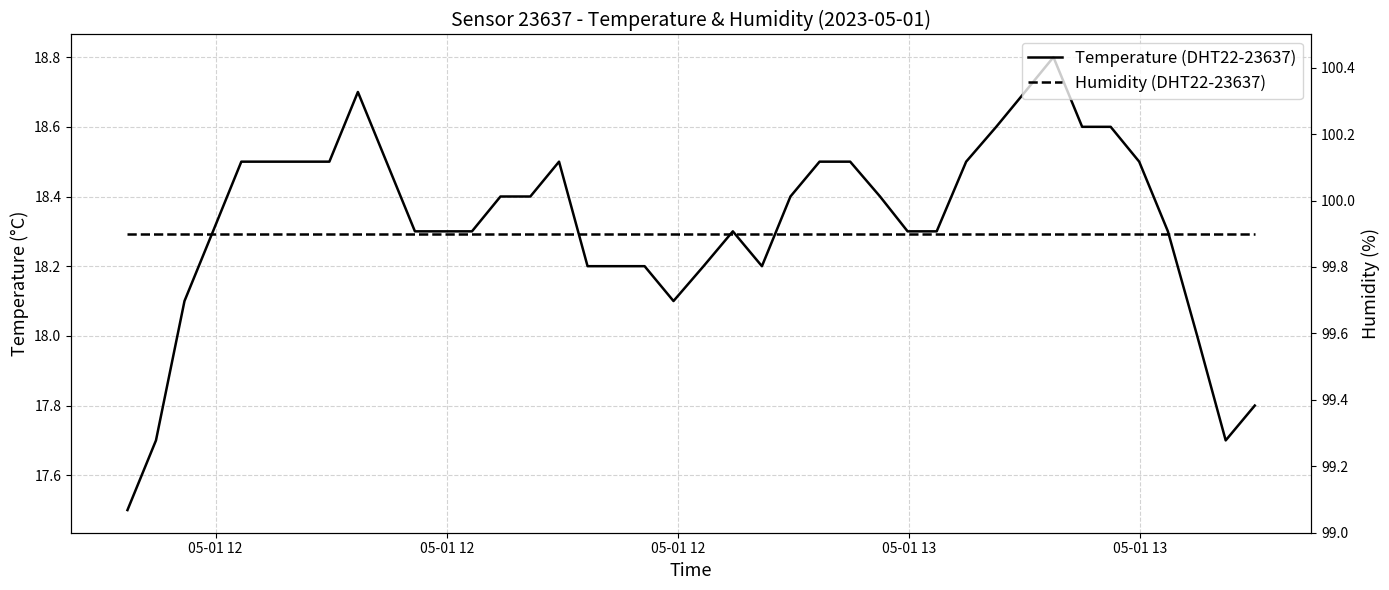

Which series has the widest spread of values?

Temperature (DHT22-23637)